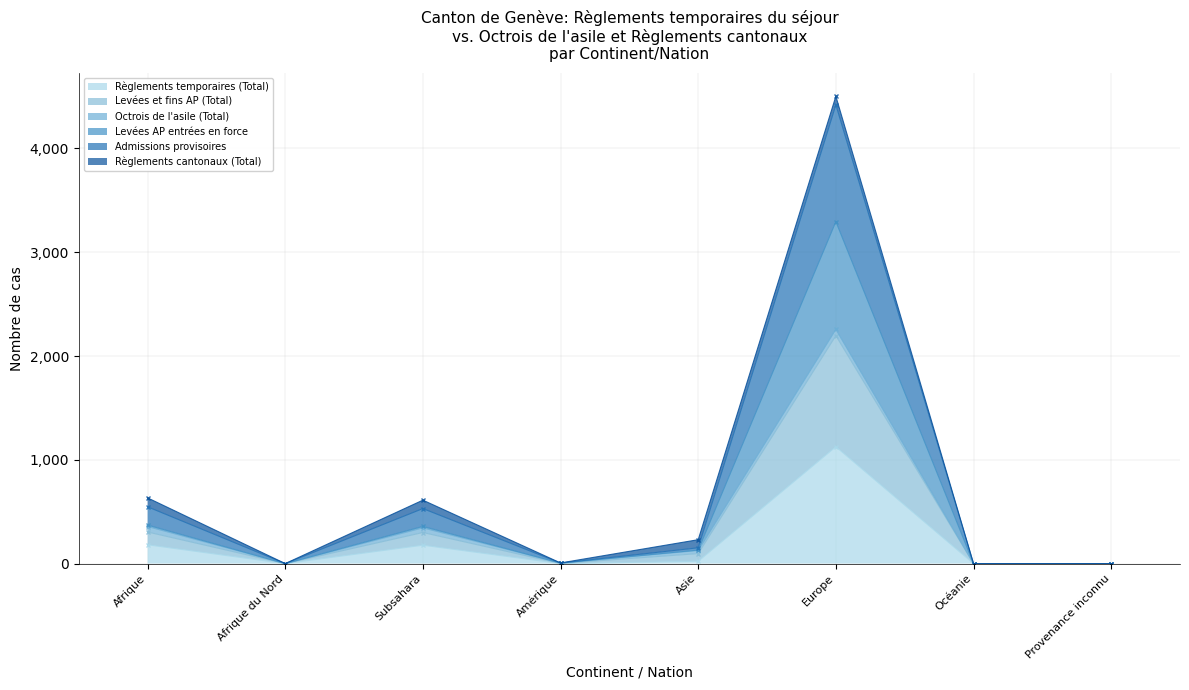

Where is Règlements temporaires (Total) nearest to the value 563?

Afrique